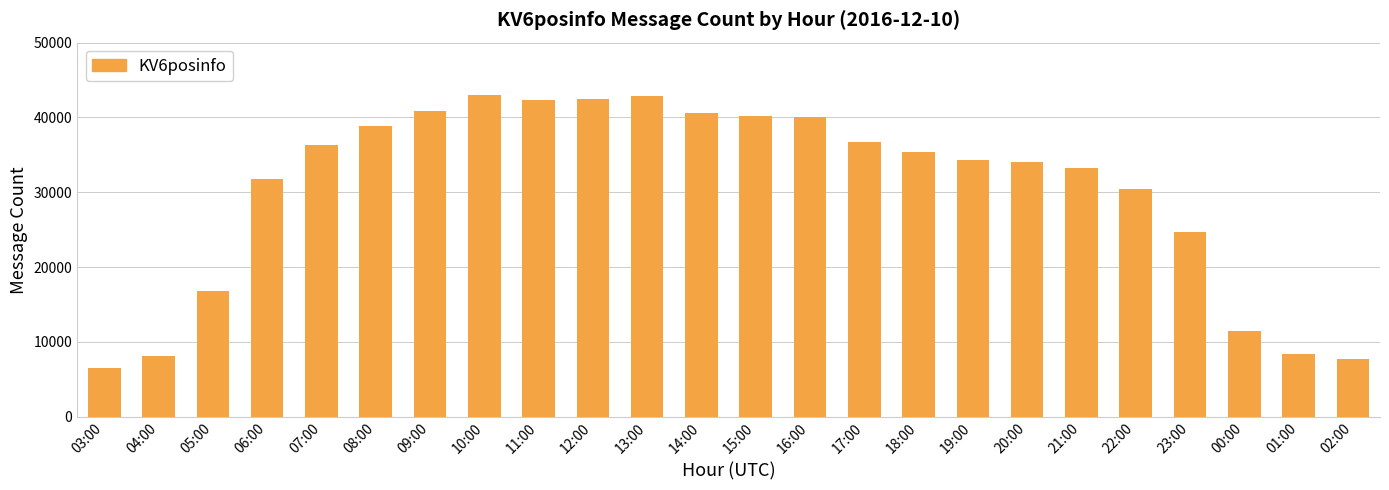

What is the value of the 21st bar from the left?

24745